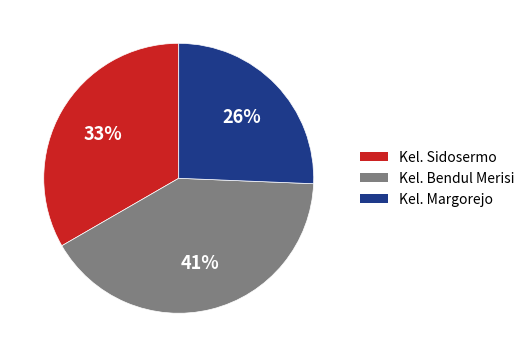

Is there a majority slice in this chart?

No